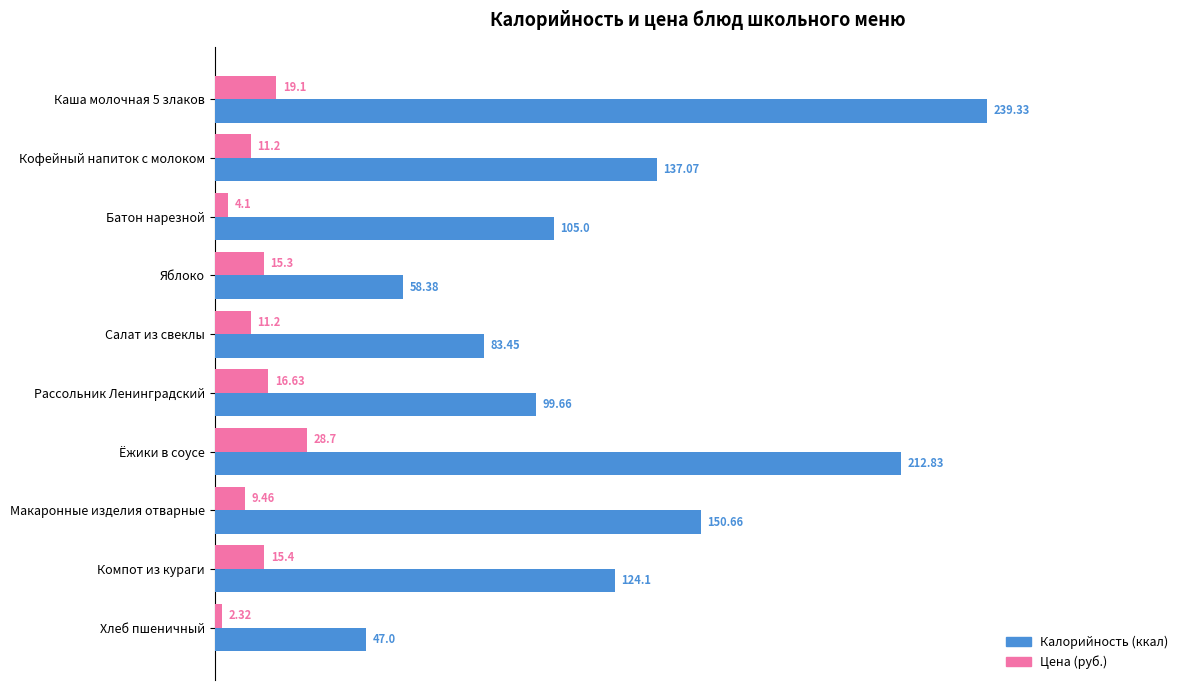

What is the difference between the highest and lowest values at Батон нарезной?

100.9